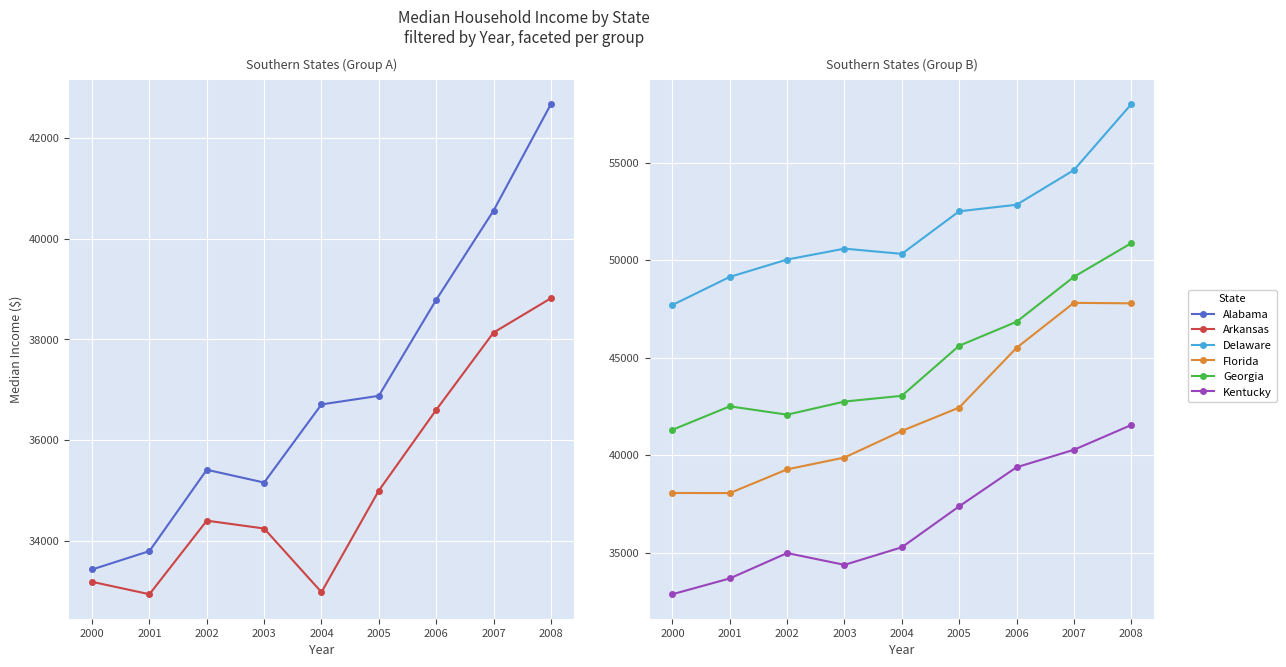

Reading left to right, list all the values displayed in this chart.

Alabama: 2000=33433	2001=33798	2002=35412	2003=35158	2004=36709	2005=36879	2006=38783	2007=40554	2008=42666
Arkansas: 2000=33188	2001=32942	2002=34402	2003=34246	2004=32983	2005=34999	2006=36599	2007=38134	2008=38815
Delaware: 2000=47695	2001=49134	2002=50025	2003=50583	2004=50315	2005=52499	2006=52833	2007=54610	2008=57989
Florida: 2000=38054	2001=38048	2002=39265	2003=39871	2004=41236	2005=42433	2006=45495	2007=47804	2008=47778
Georgia: 2000=41295	2001=42497	2002=42069	2003=42742	2004=43037	2005=45604	2006=46832	2007=49136	2008=50861
Kentucky: 2000=32862	2001=33672	2002=34973	2003=34368	2004=35269	2005=37369	2006=39372	2007=40267	2008=41538